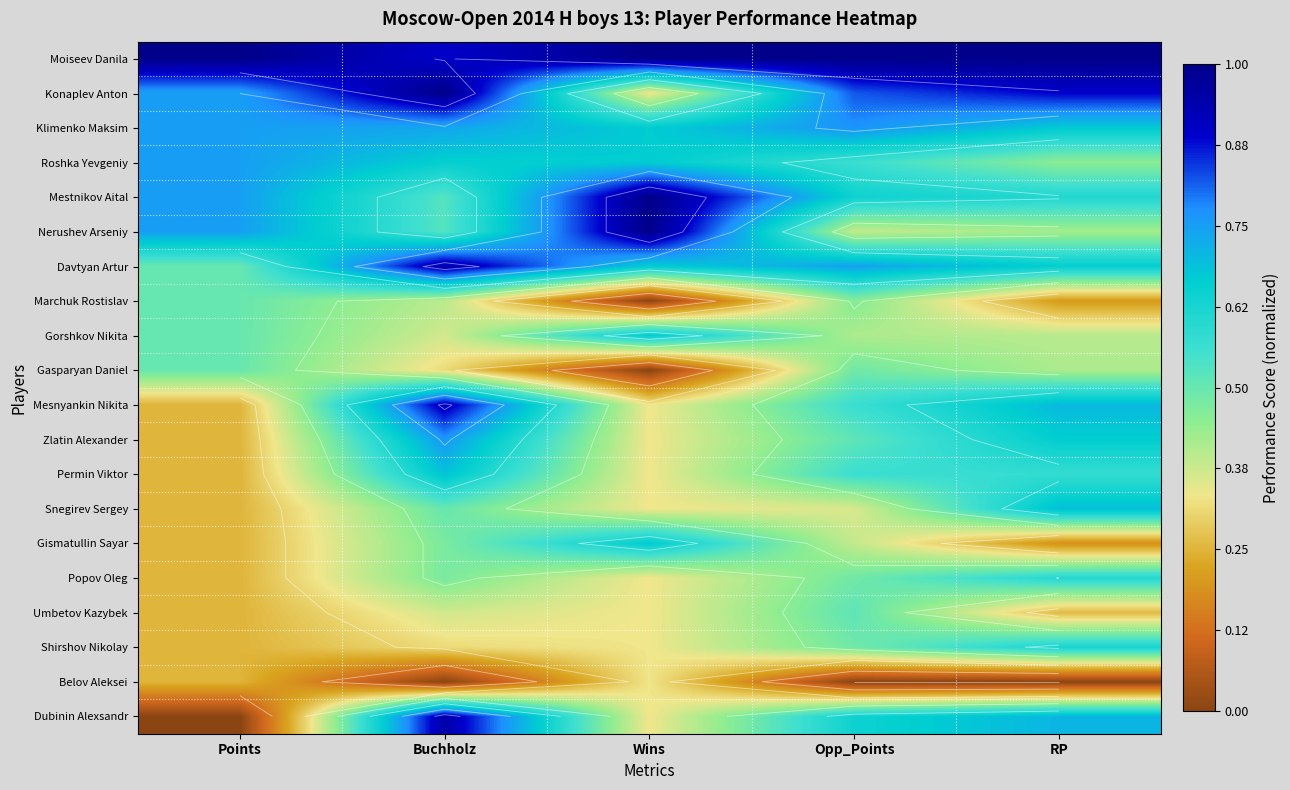

What is the total value across all series at RP?

10.7